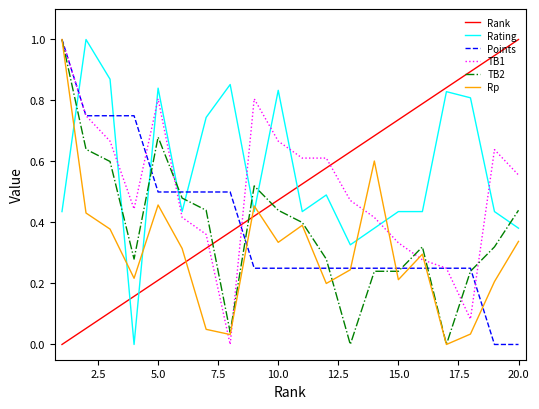

What is the maximum value for Rp?

1.0